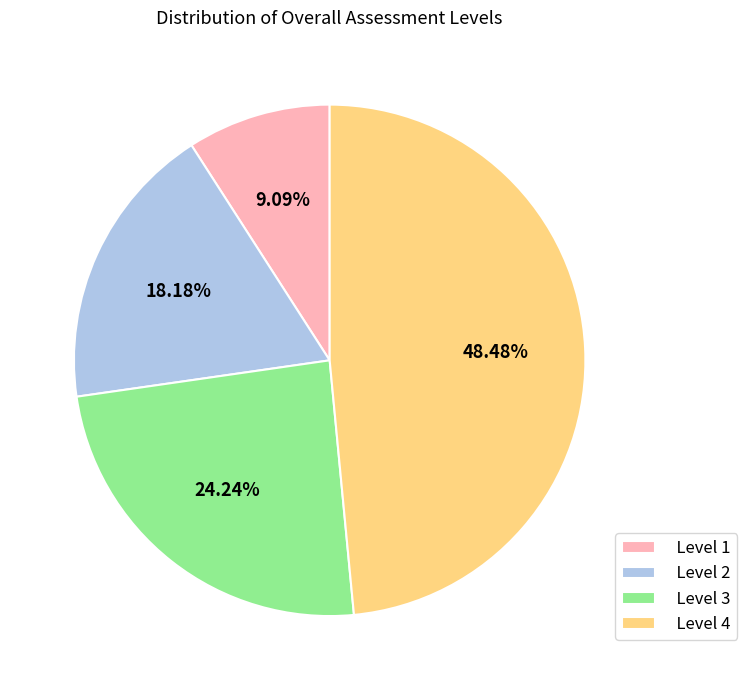

To the nearest percent, what is the difference between the largest and smallest slice percentages?

39%